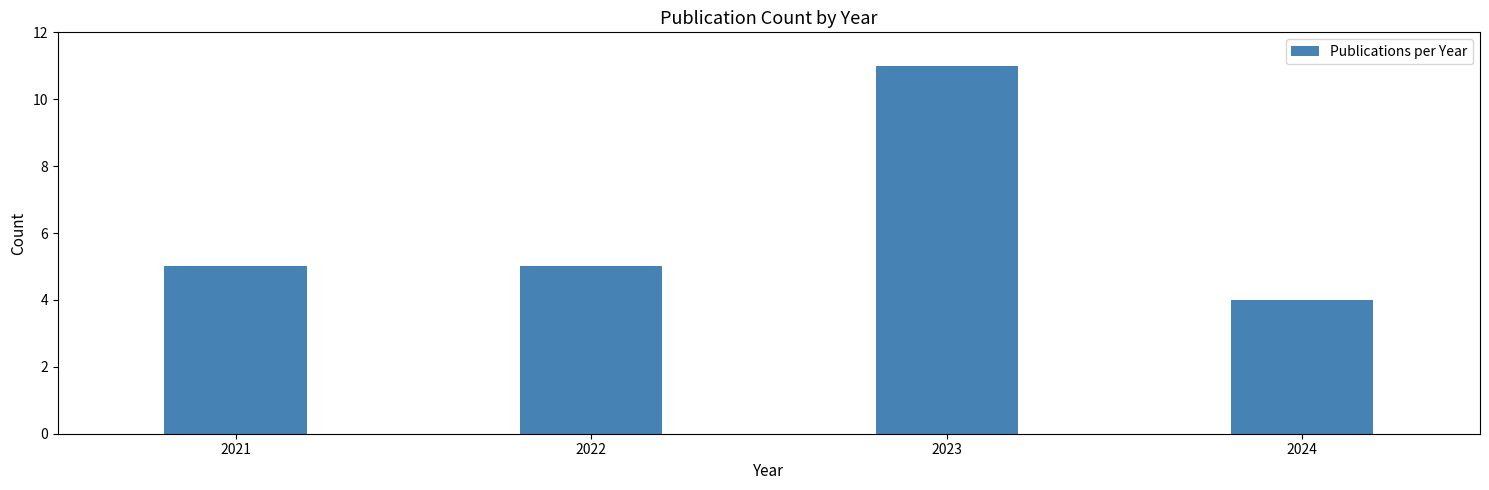

Reading left to right, extract all data points from this chart.

2021=5	2022=5	2023=11	2024=4